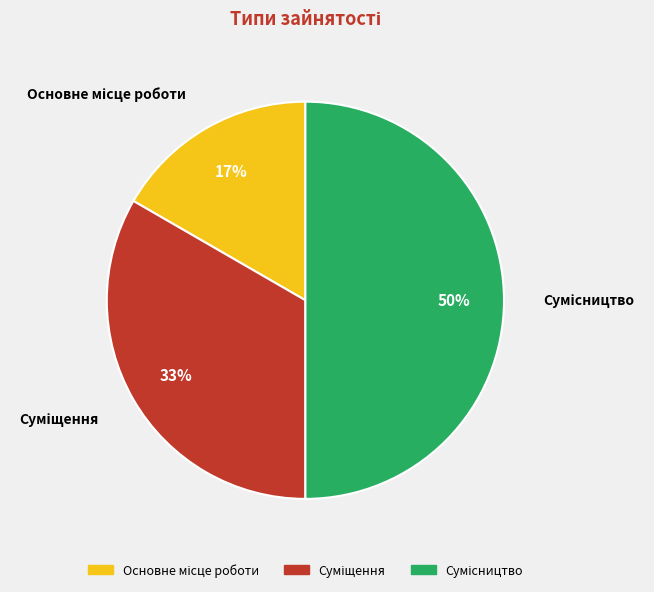

To the nearest percent, what is the average slice percentage?

33%